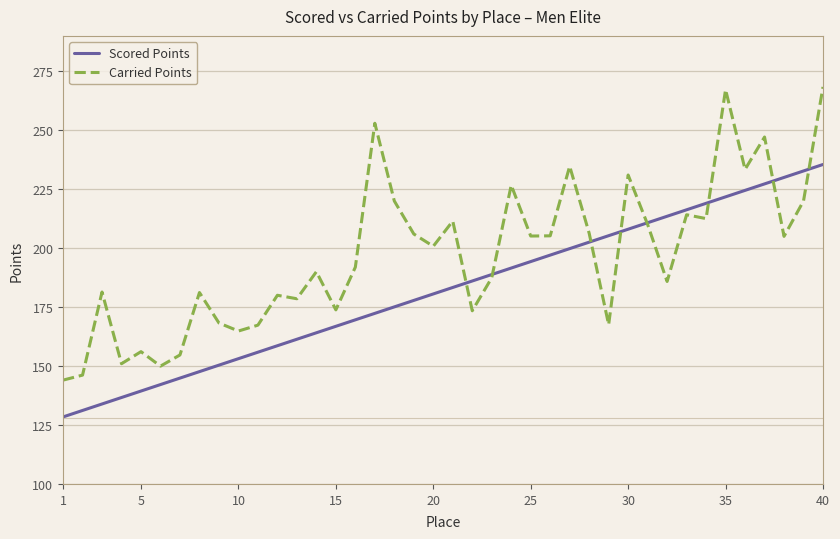

Which series has the largest range (max minus min)?

Carried Points